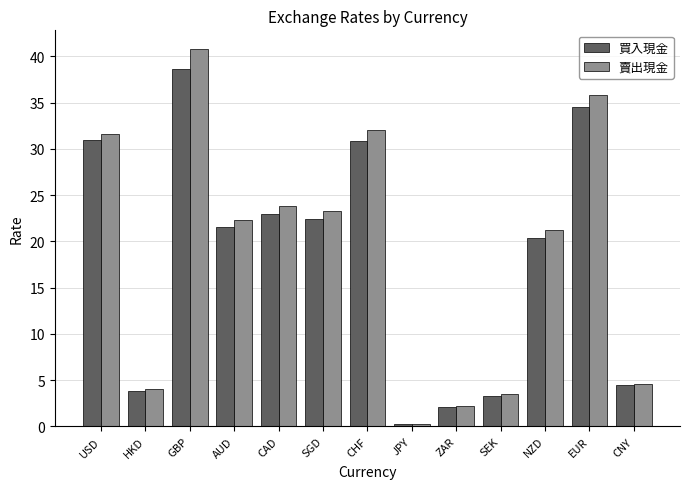

What is the difference between the highest and lowest values at CHF?

1.2